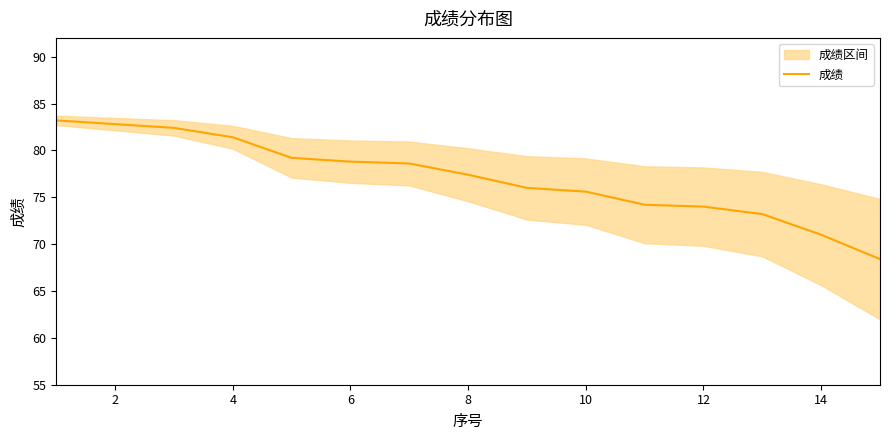

True or false: 成绩 has a value of 25.7 at 4.

False